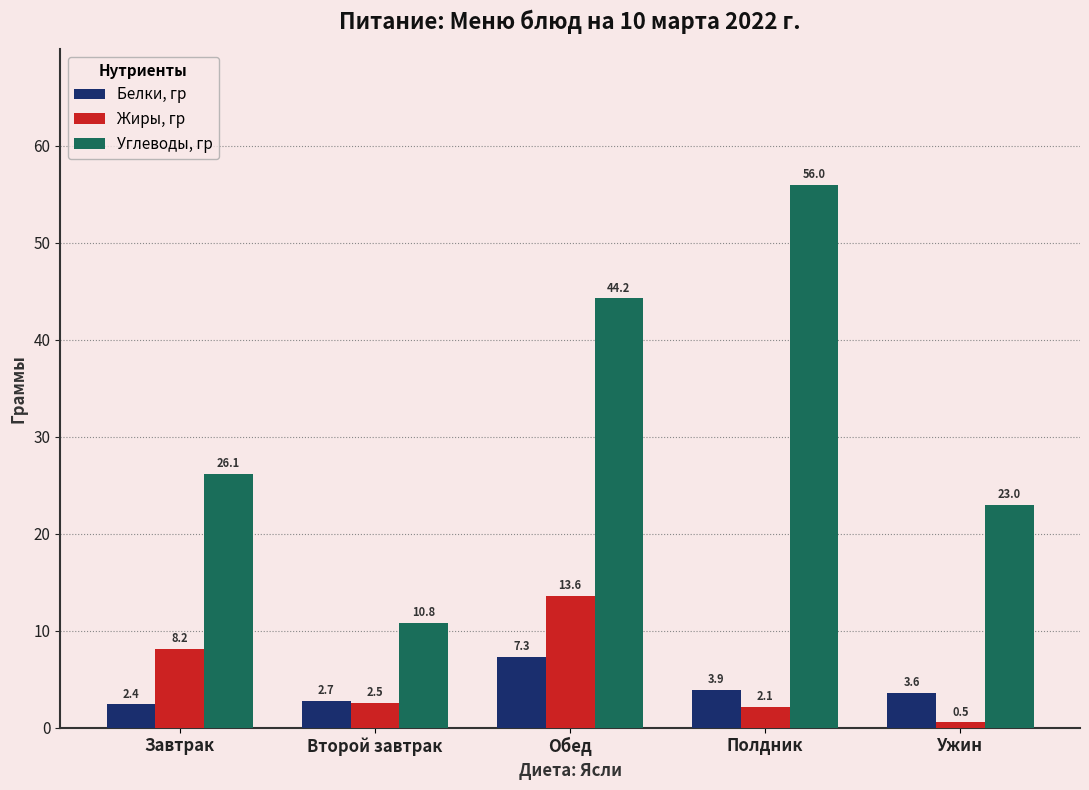

What is the label of the 4th bar from the left?

Полдник